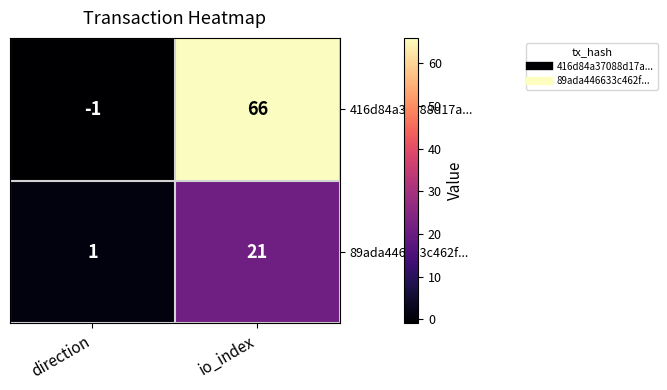

At which category does the chart reach its minimum across all series?

direction